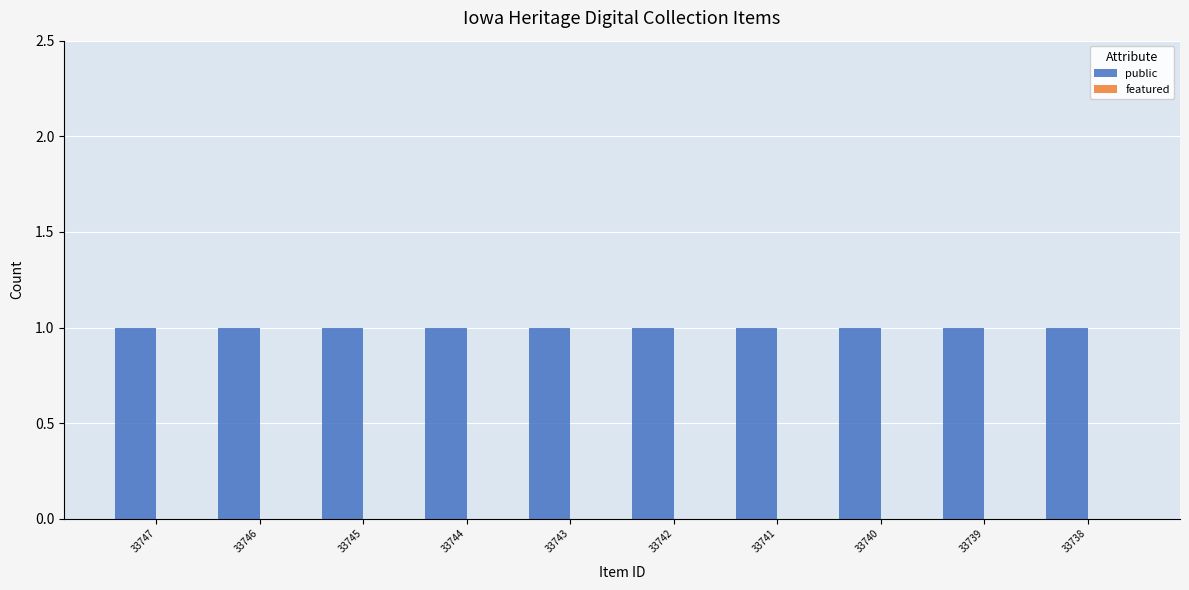

Rank the series by their maximum value, from highest to lowest.

public, featured